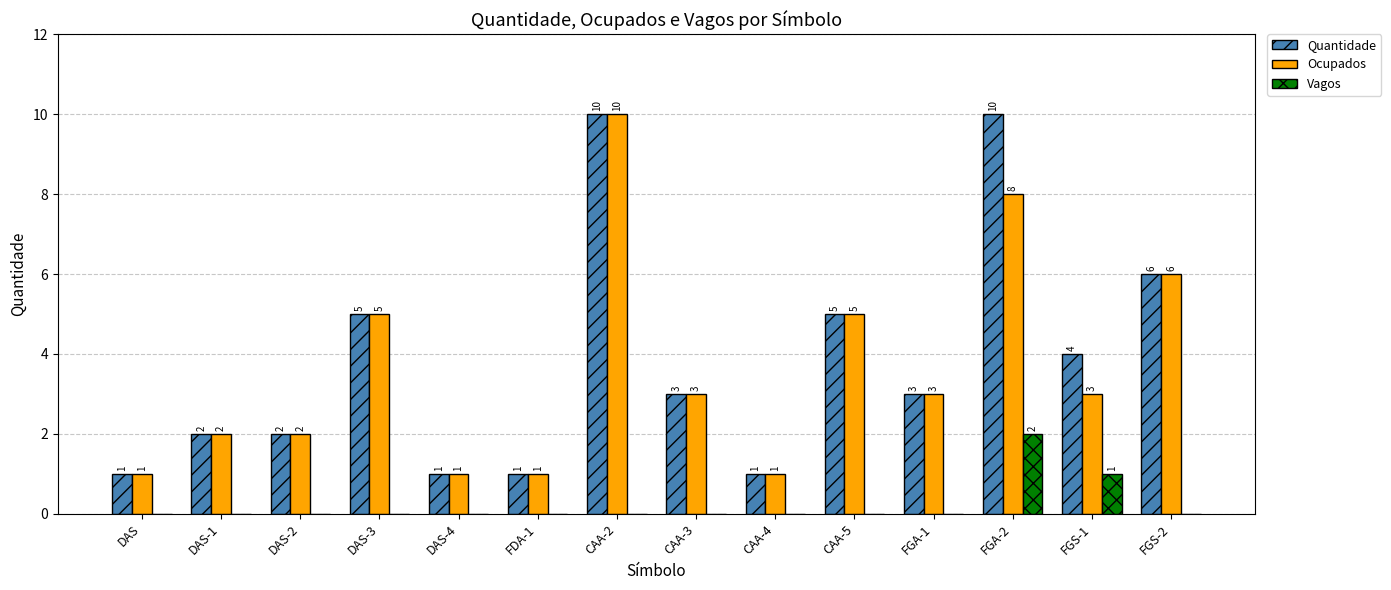

What is the sum of all Vagos values?

3